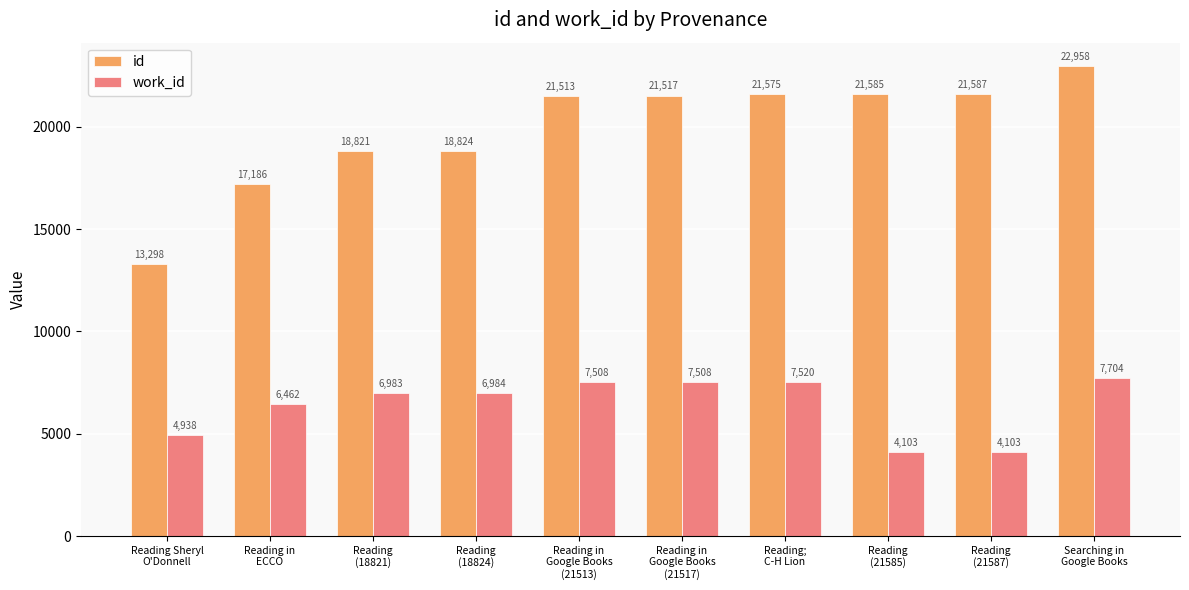

Which series changed the most between Reading in
Google Books
(21513) and Searching in
Google Books?

id